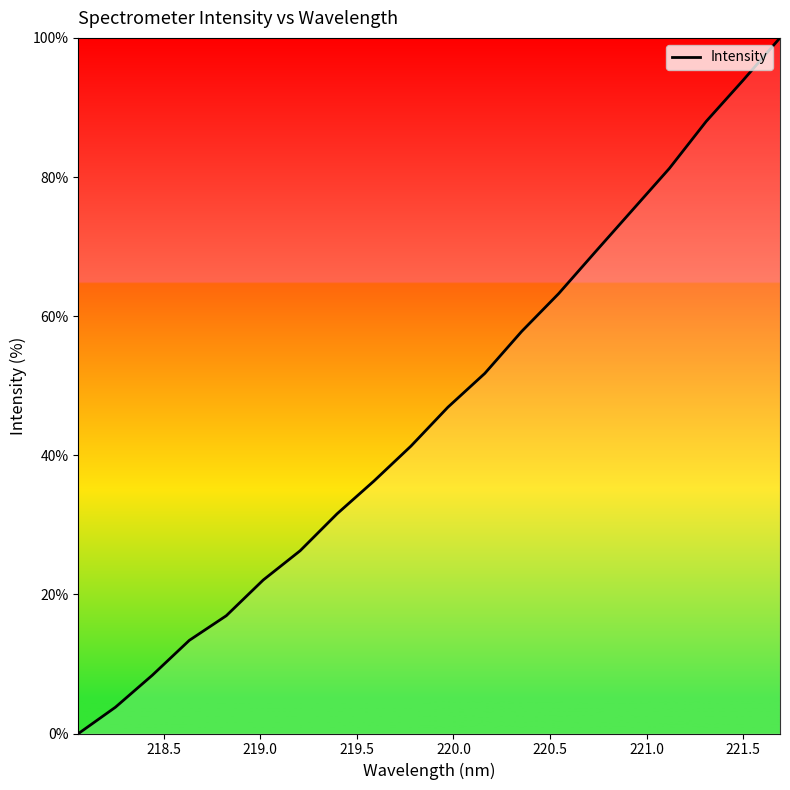

What is the maximum value shown in the chart?

100.0